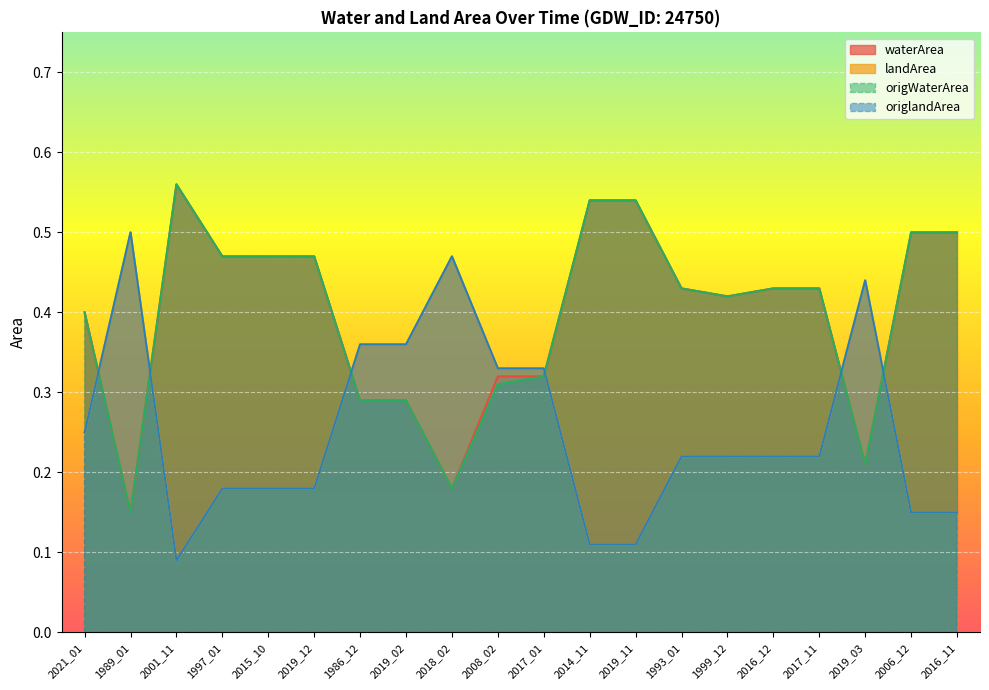

What is the label of the 12th point from the right?

2018_02